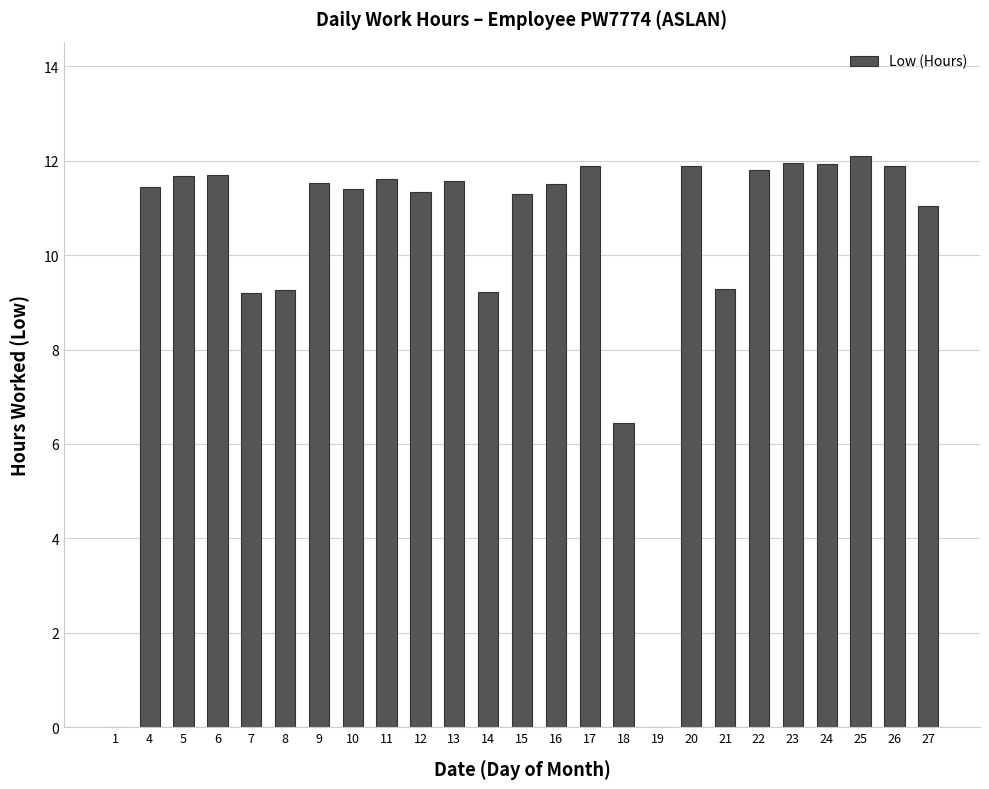

How many data points does each series have?

25